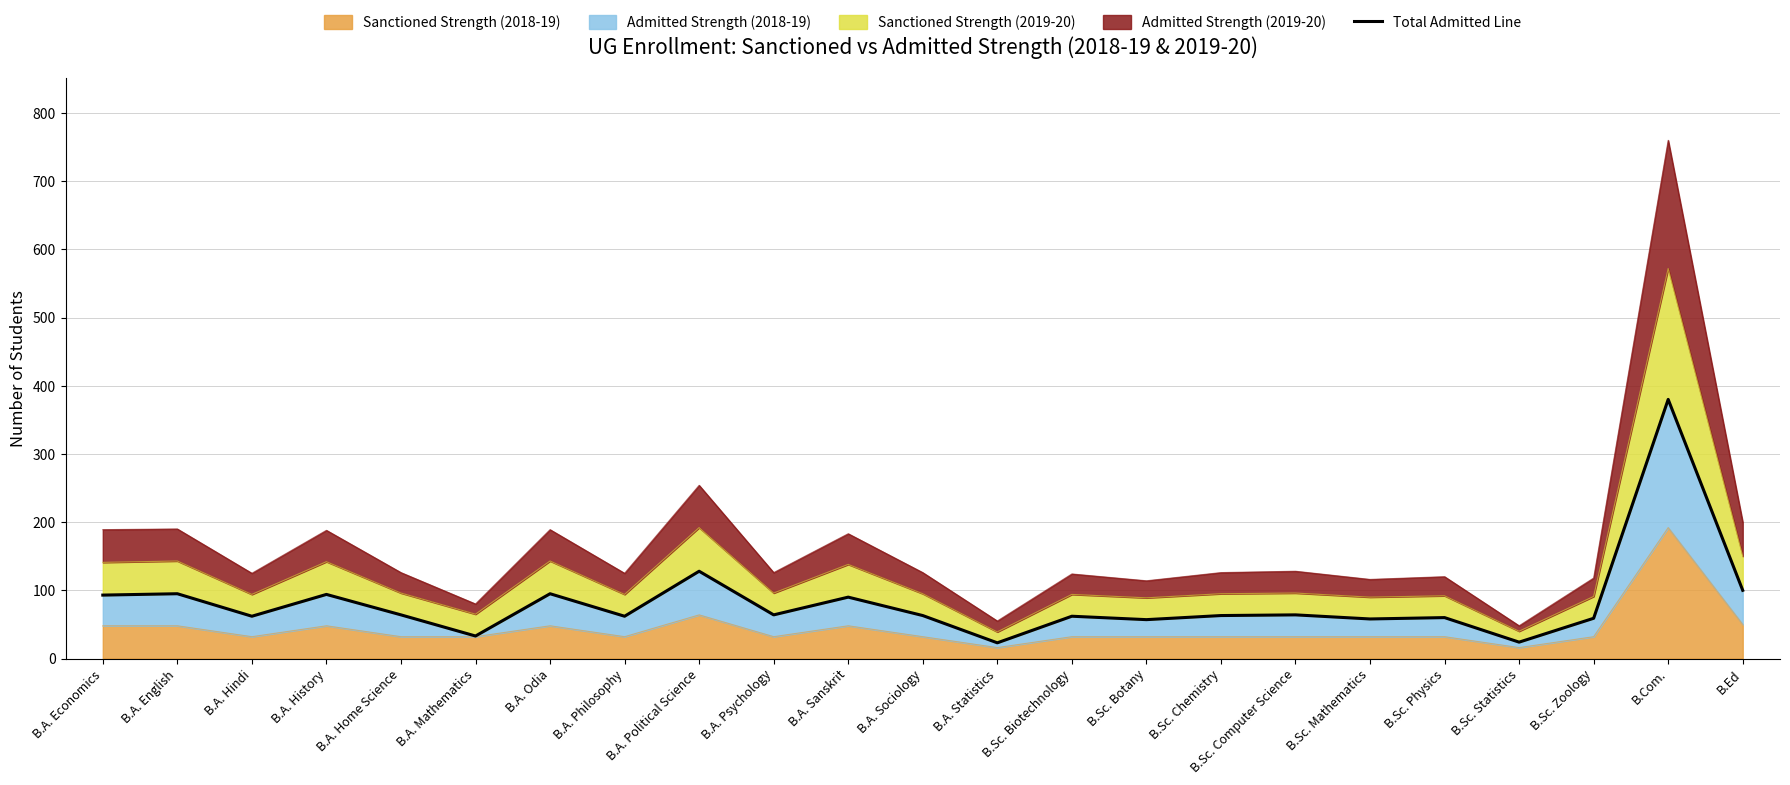

List the labels in order of value, smallest first.

B.A. Statistics, B.Sc. Statistics, B.A. Mathematics, B.Sc. Botany, B.Sc. Mathematics, B.Sc. Zoology, B.Sc. Physics, B.A. Hindi, B.A. Philosophy, B.Sc. Biotechnology, B.A. Sociology, B.Sc. Chemistry, B.A. Home Science, B.A. Psychology, B.Sc. Computer Science, B.A. Sanskrit, B.A. Economics, B.A. History, B.A. English, B.A. Odia, B.Ed, B.A. Political Science, B.Com.